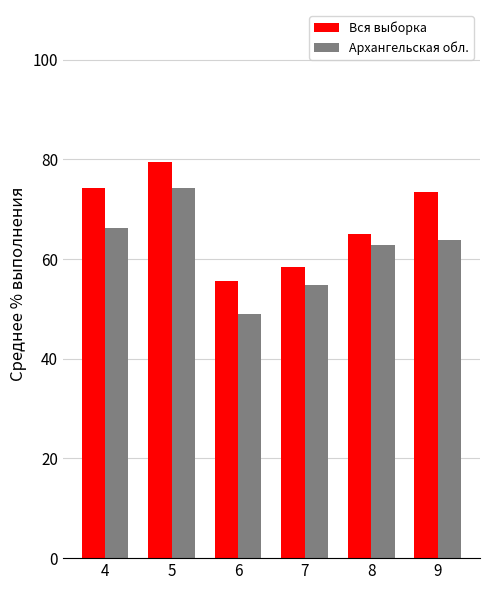

What is the difference between the highest and lowest values at 4?

7.9